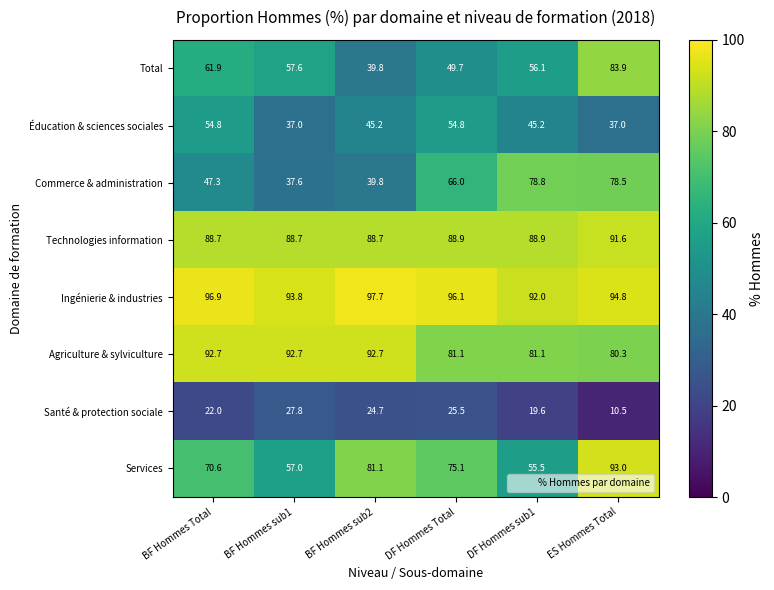

What is the approximate value of Technologies information at DF Hommes Total?

88.9